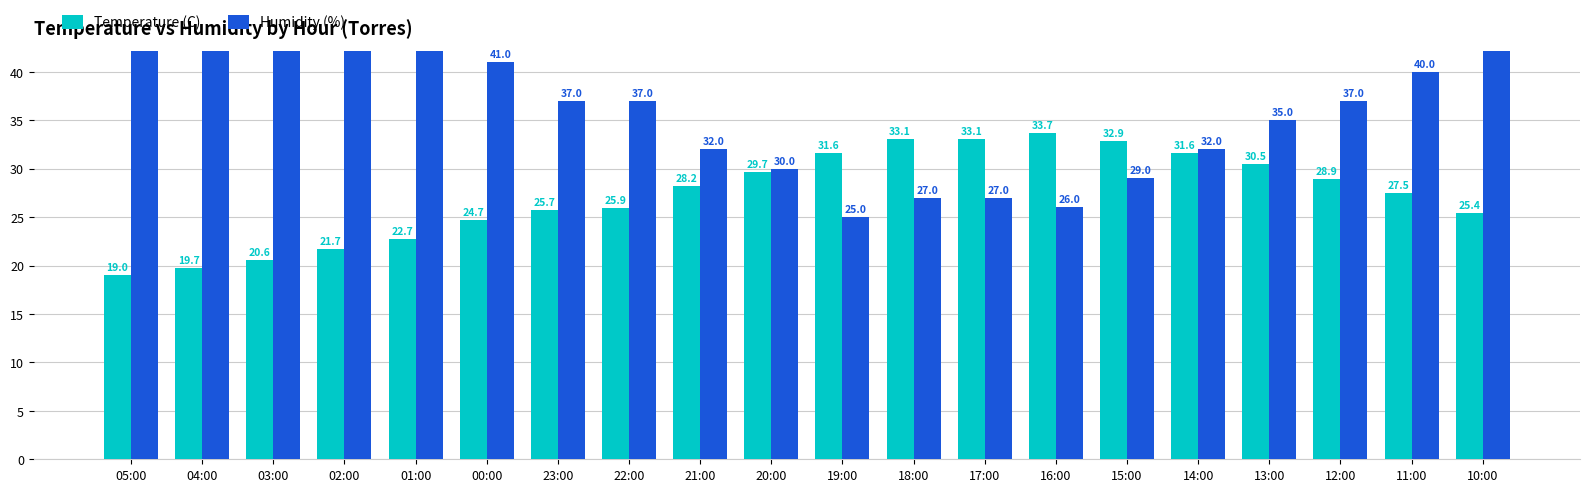

What is the minimum value shown in the chart?

19.0